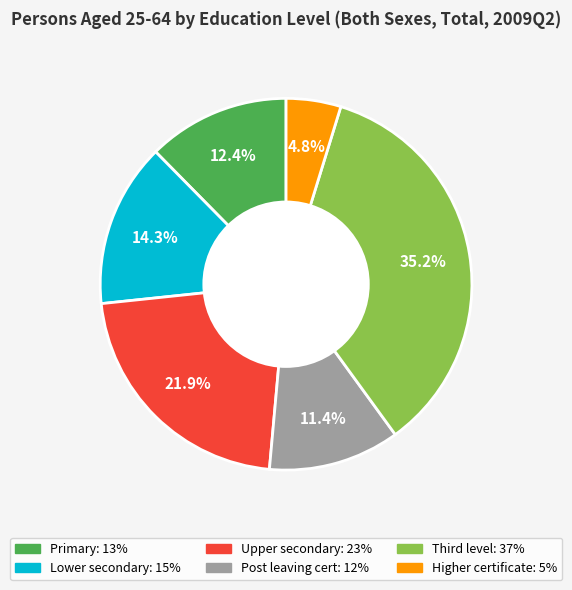

Is the sum of Post leaving cert and Lower secondary greater than half?

No